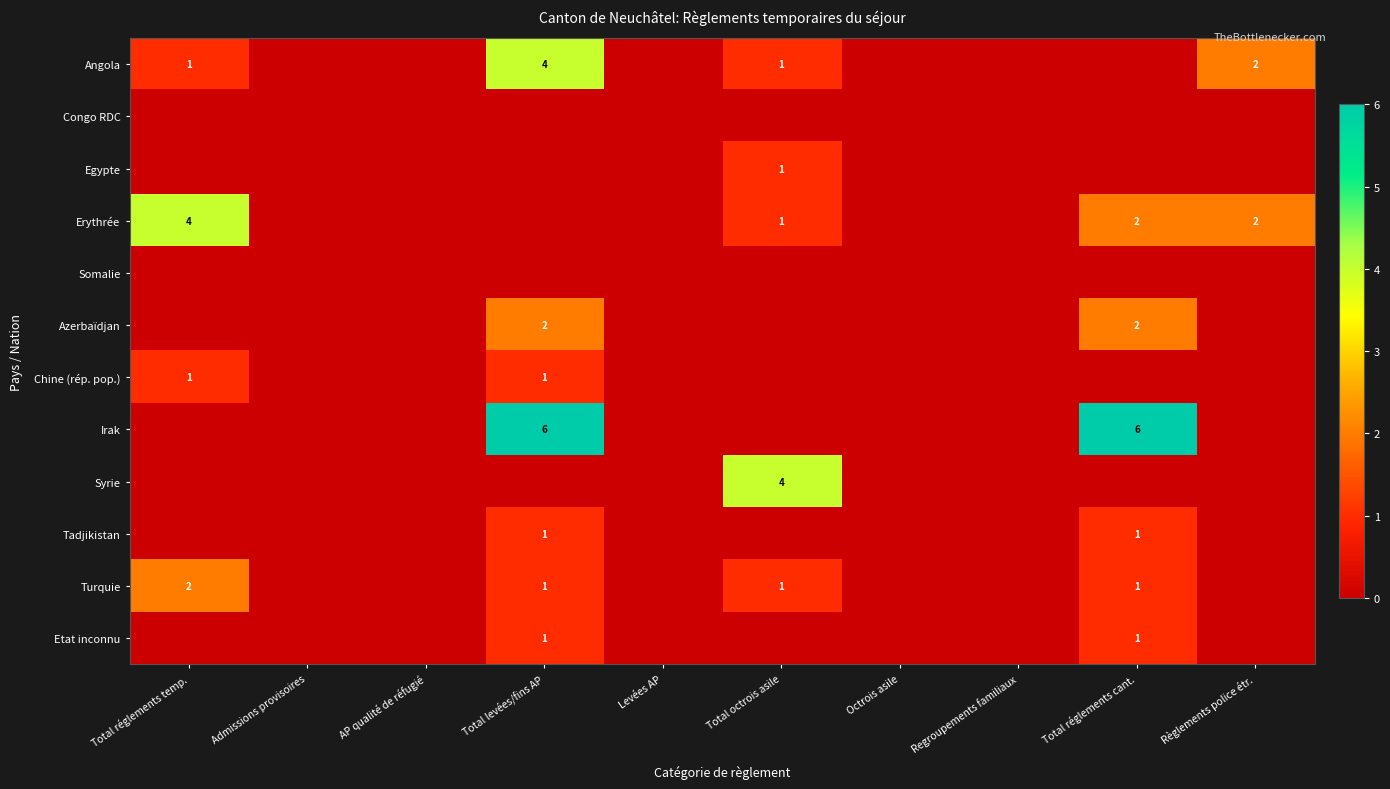

At which category is the sum across all series the highest?

Total levées/fins AP